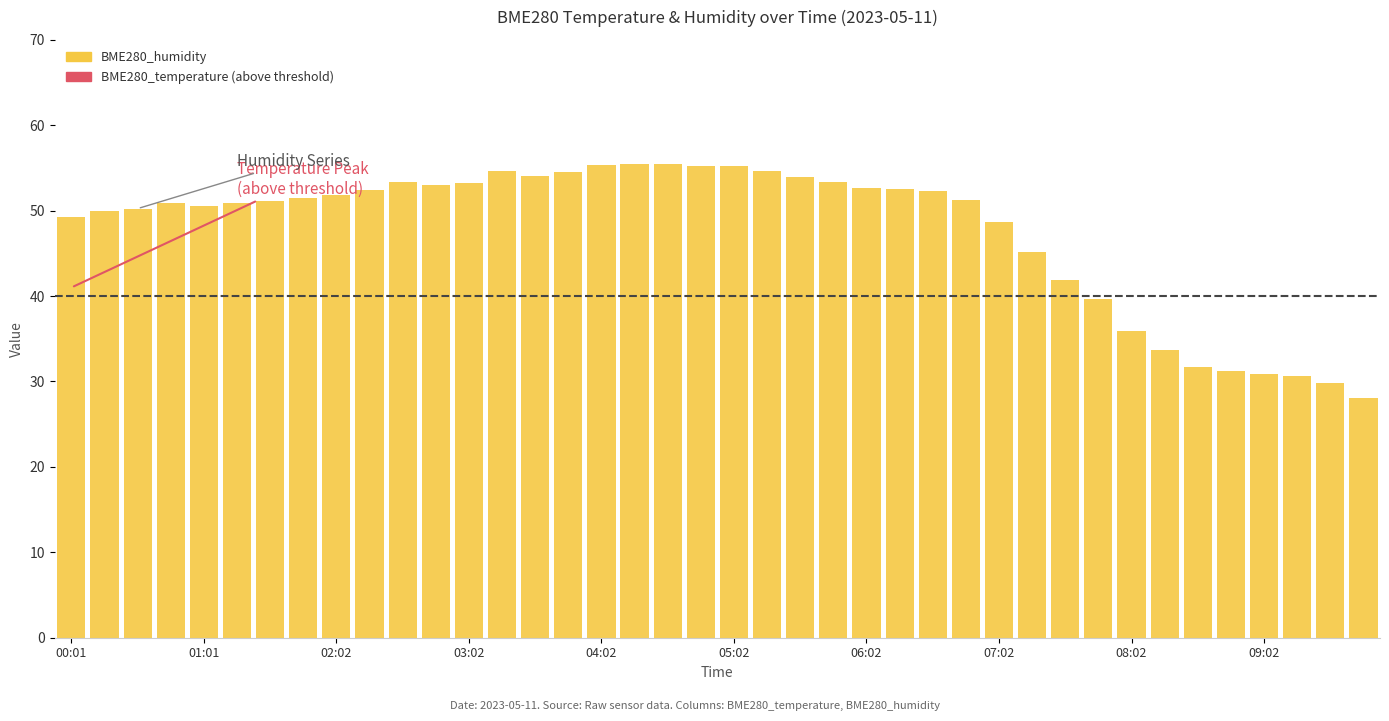

What is the value of the 36th bar from the left?

31.2